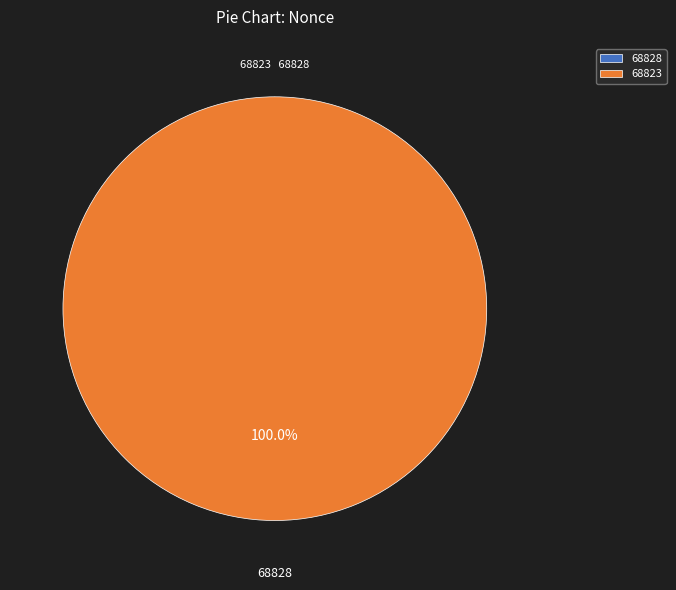

Does any single category account for the majority?

Yes